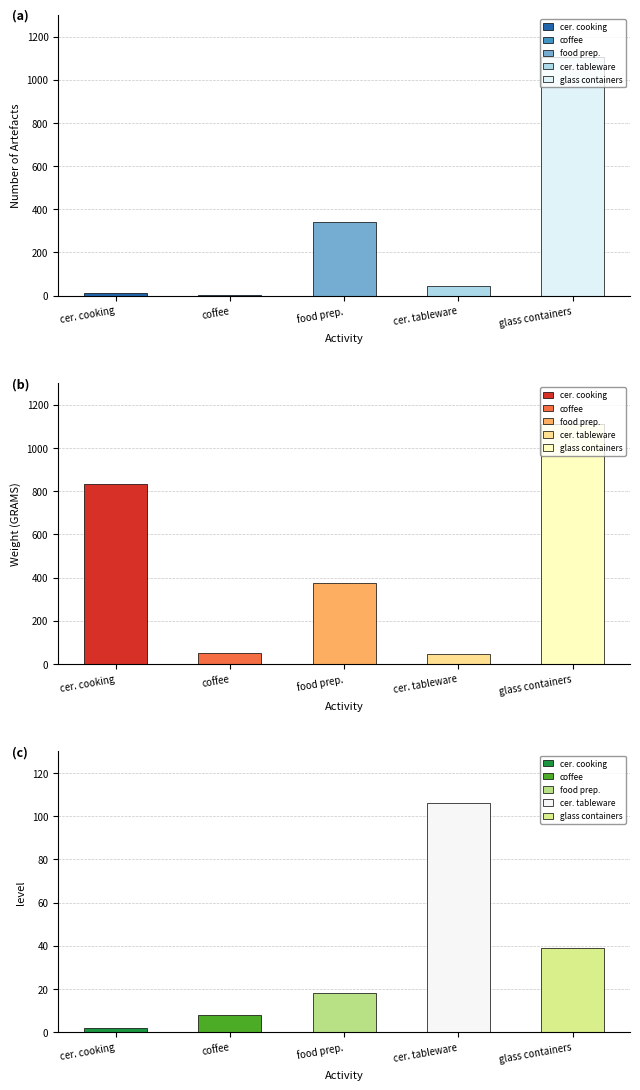

Which category has the highest value in the coffee series?

ceramic cooking/storage